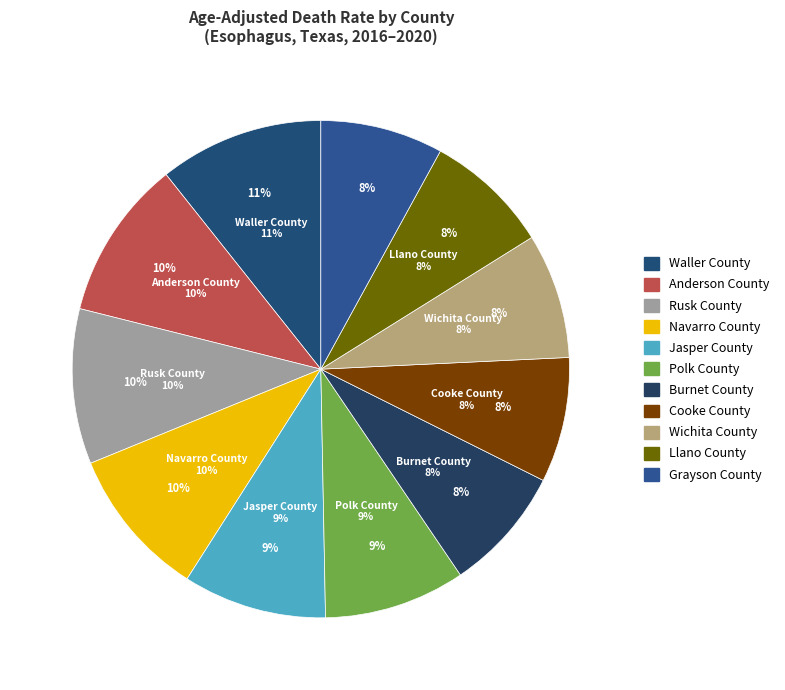

Combined, do Rusk County and Waller County account for over 50%?

No